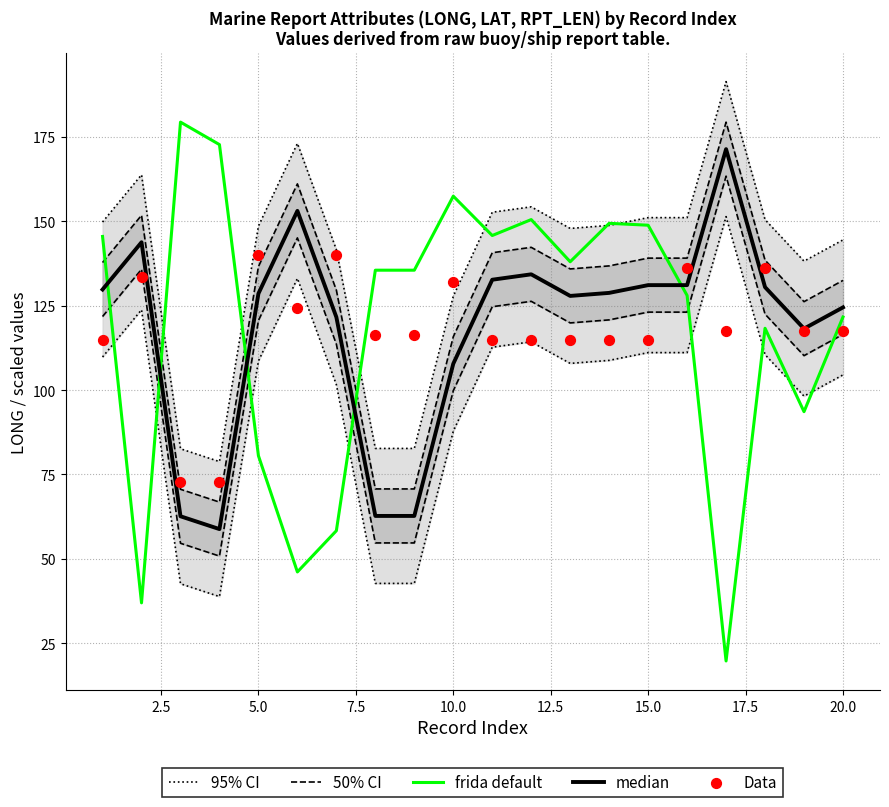

Which series reaches the maximum Y coordinate?

95% CI